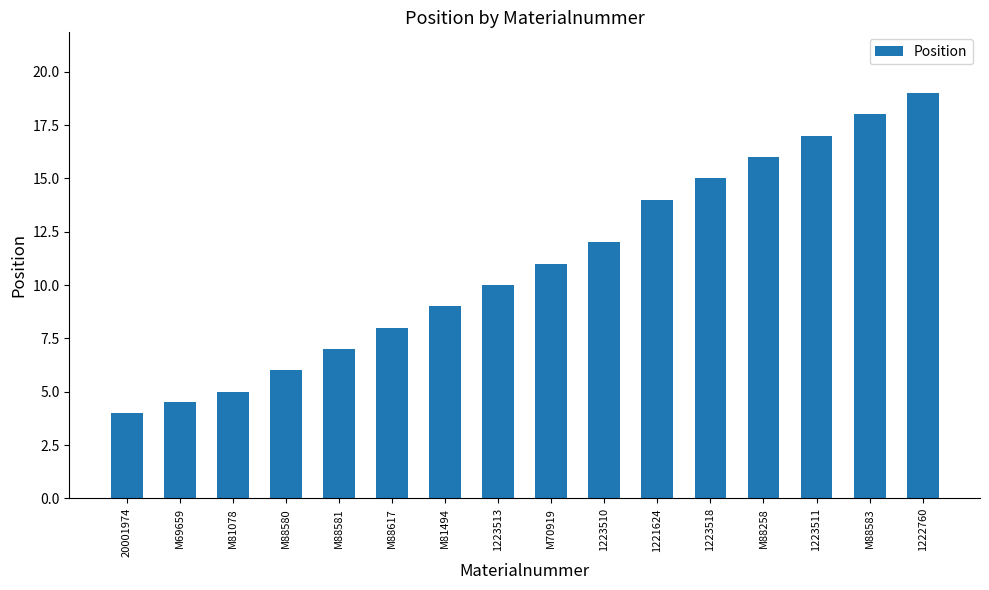

Is it true that the value at 1223518 is 15.0?

True